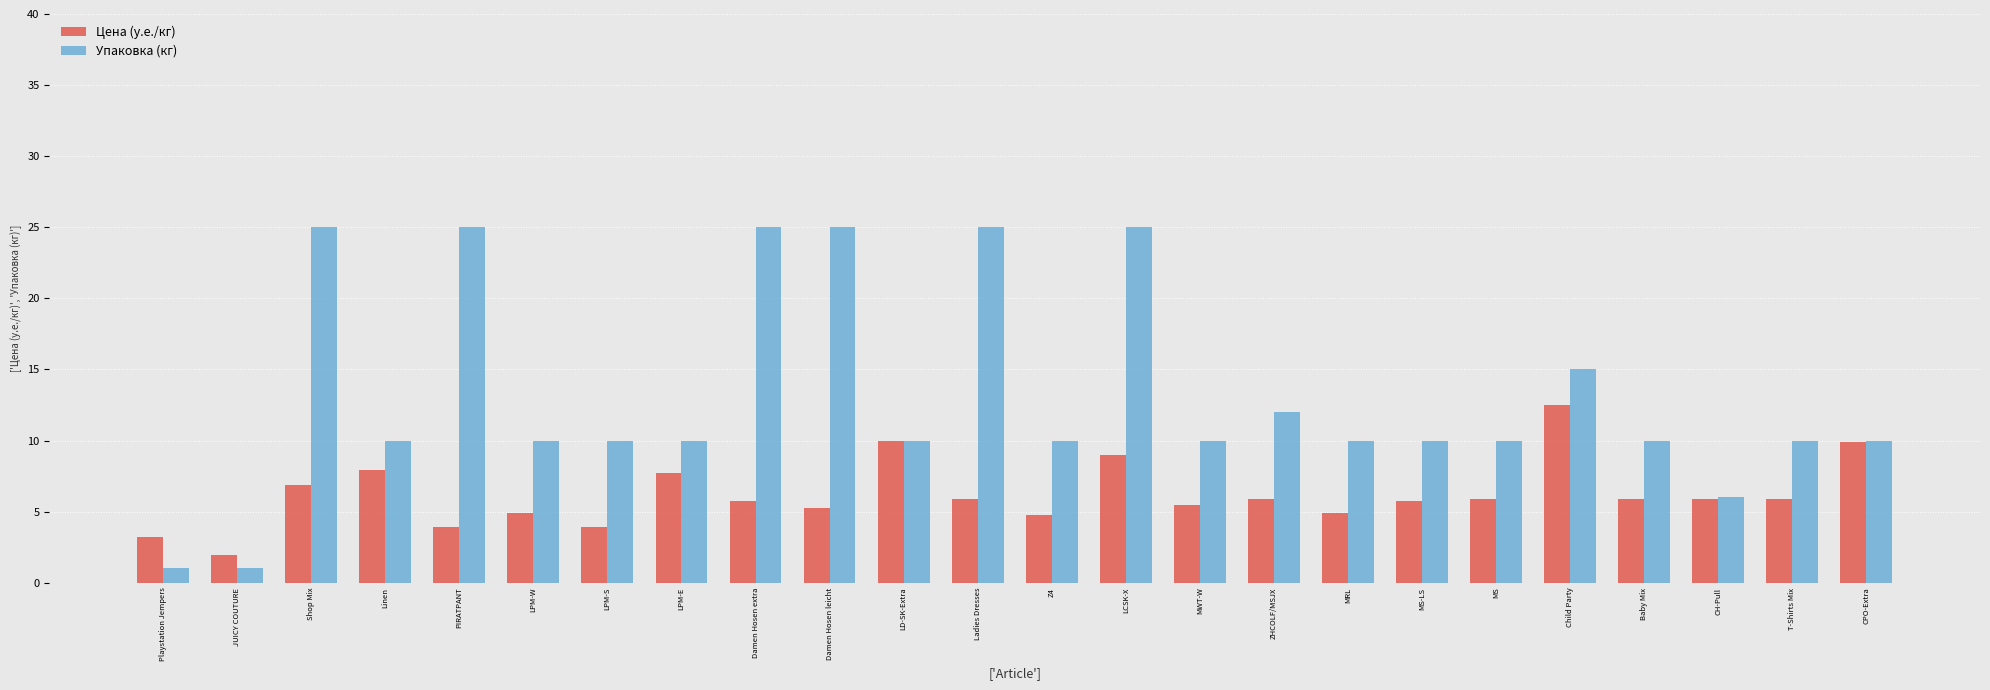

Which series has the largest total across all categories?

Упаковка (кг)